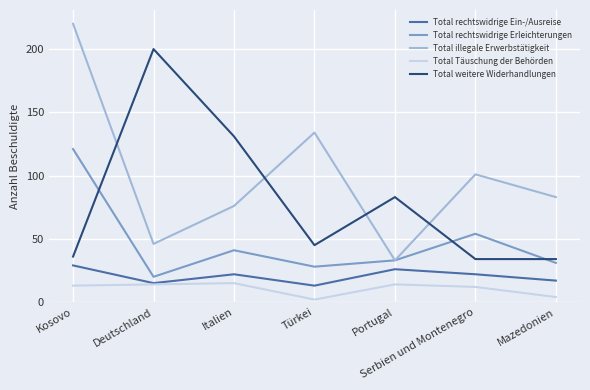

In Total Täuschung der Behörden, how many points are lower than both neighbors (excluding endpoints)?

1